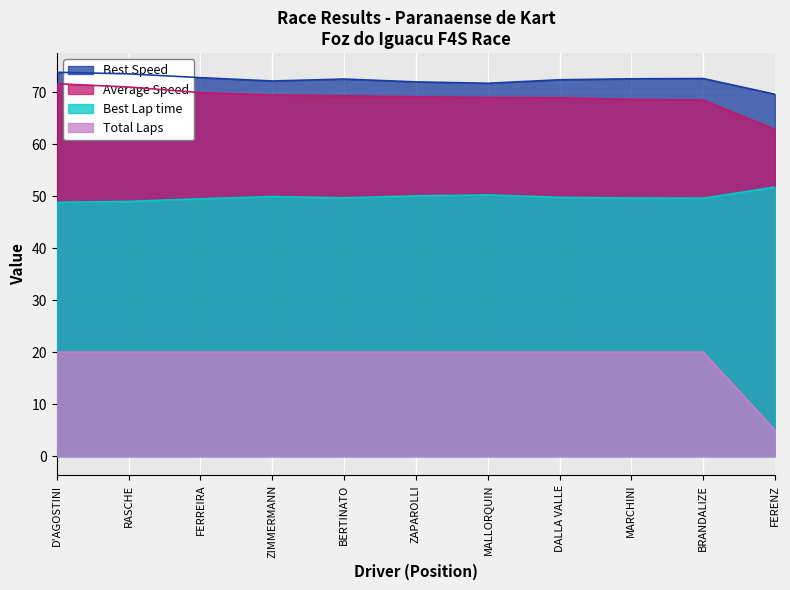

How many lines are shown in the chart?

4